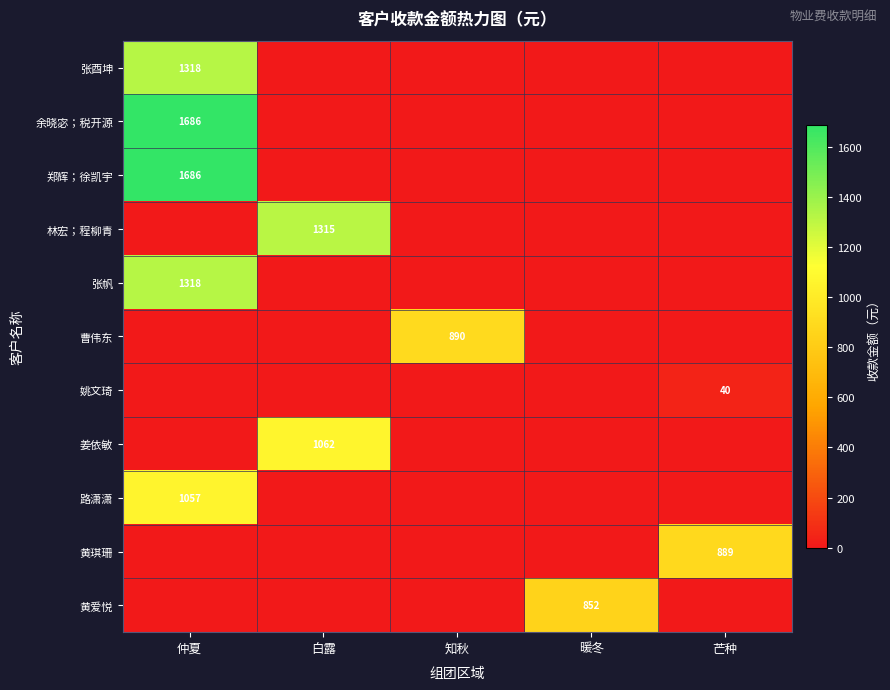

True or false: 张帆 has a value of 1318 at 仲夏.

True